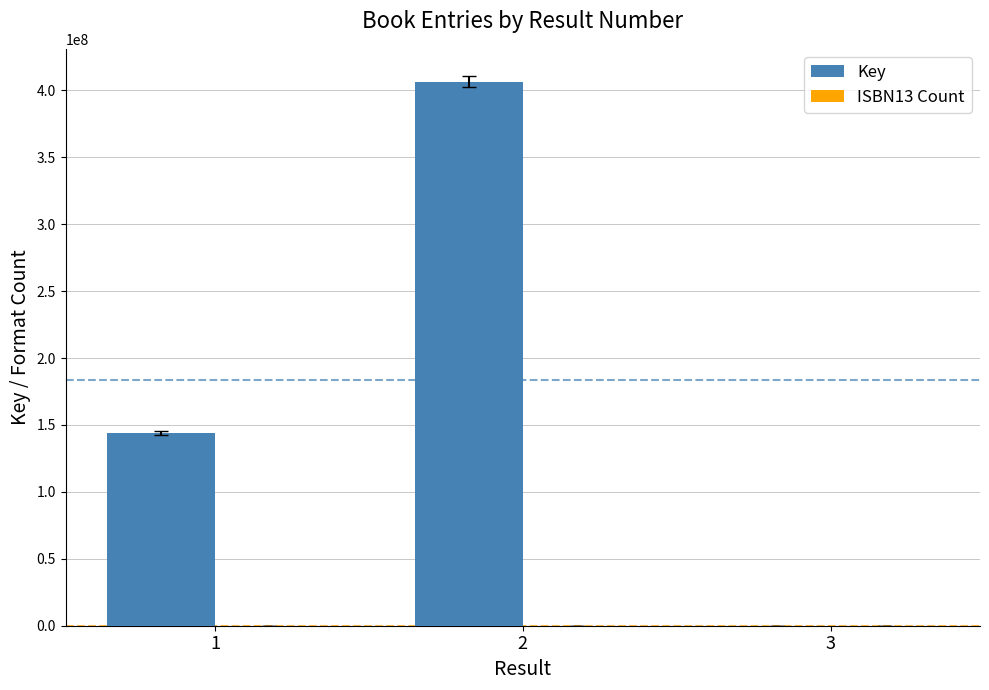

Which series has the largest total across all categories?

Key